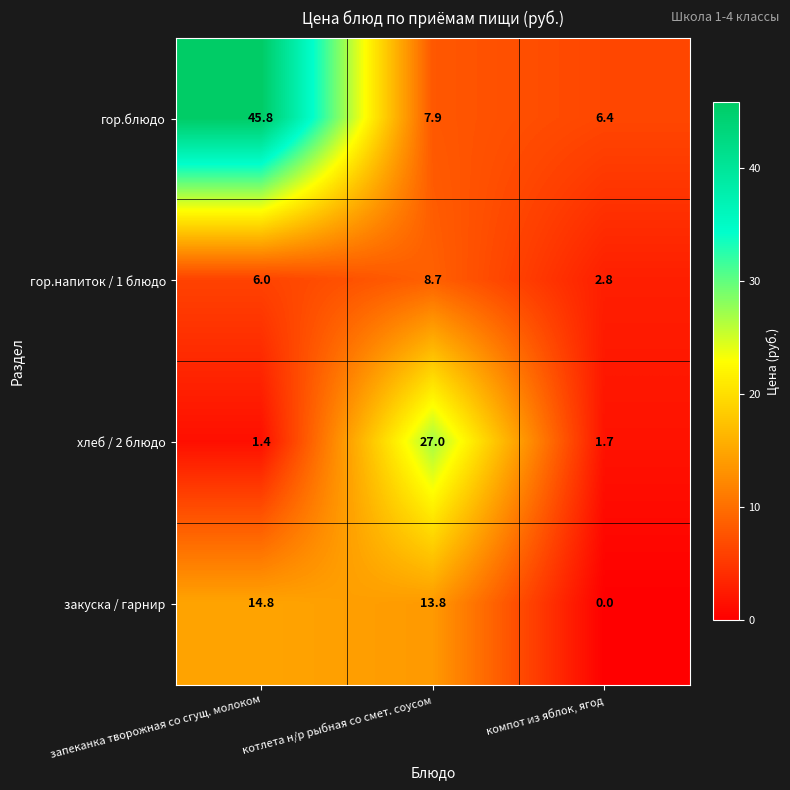

At which label is хлеб / 2 блюдо closest to 14?

компот из яблок, ягод